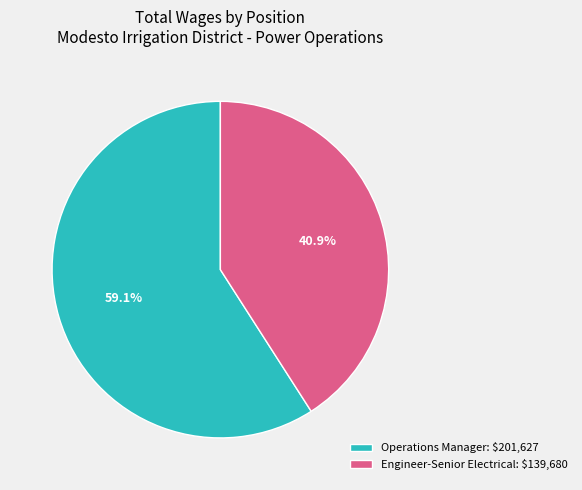

To the nearest percent, what percentage of the pie is Operations Manager?

59%